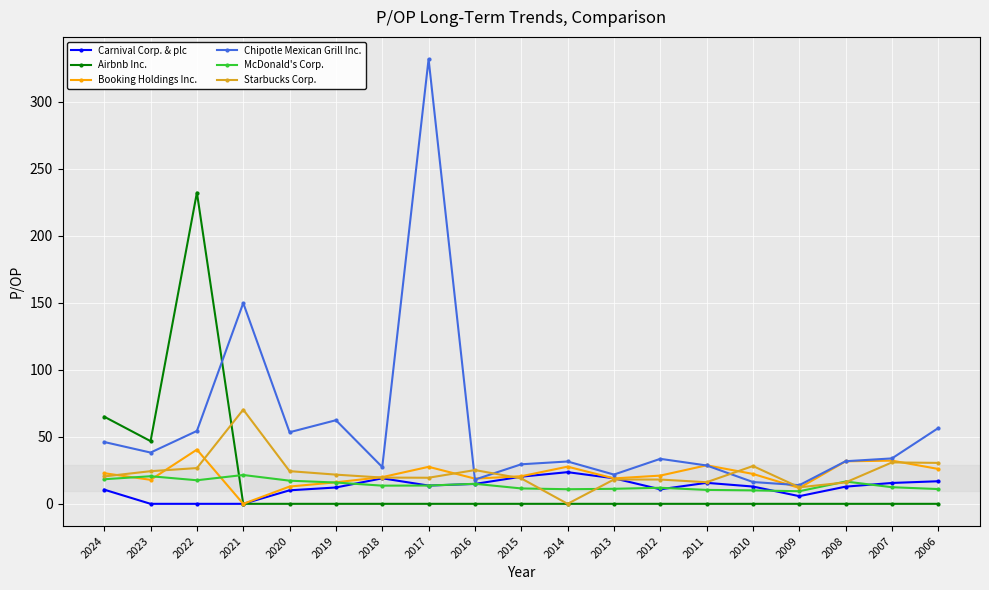

What is the value of the McDonald's Corp. point at the 2nd from the left?

20.6